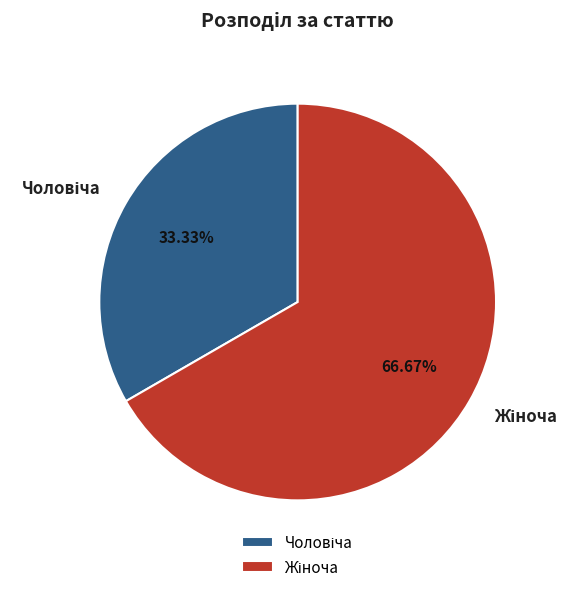

Is there a majority slice in this chart?

Yes